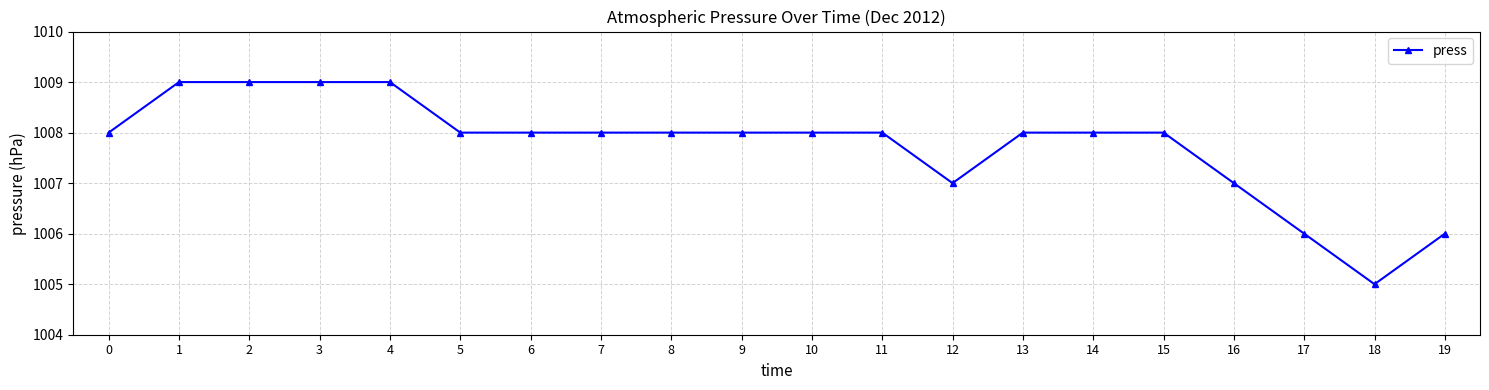

What is the value of the 17th point from the left?

1007